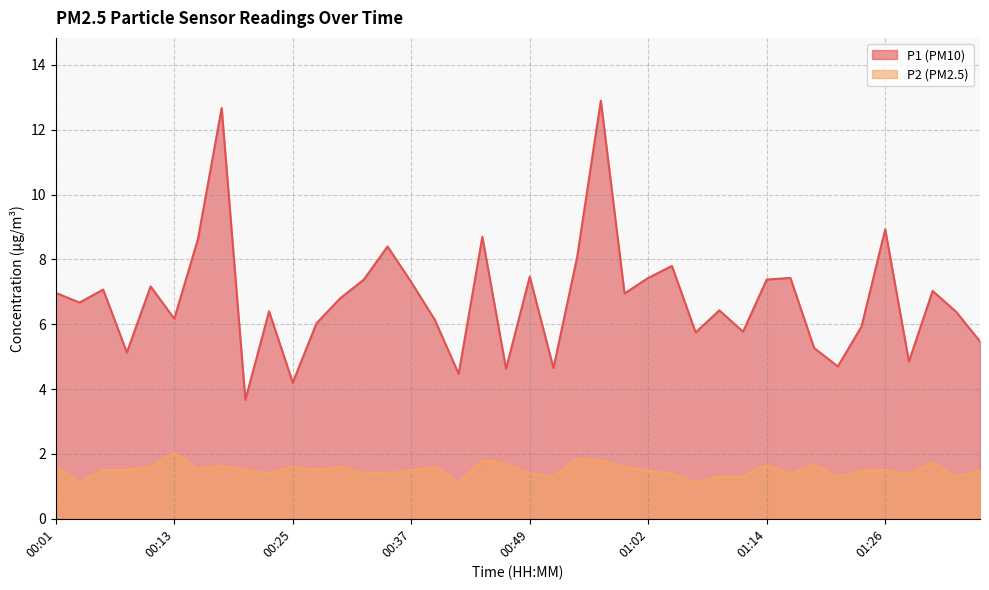

What are all the series names shown in the legend?

P1 (PM10), P2 (PM2.5)